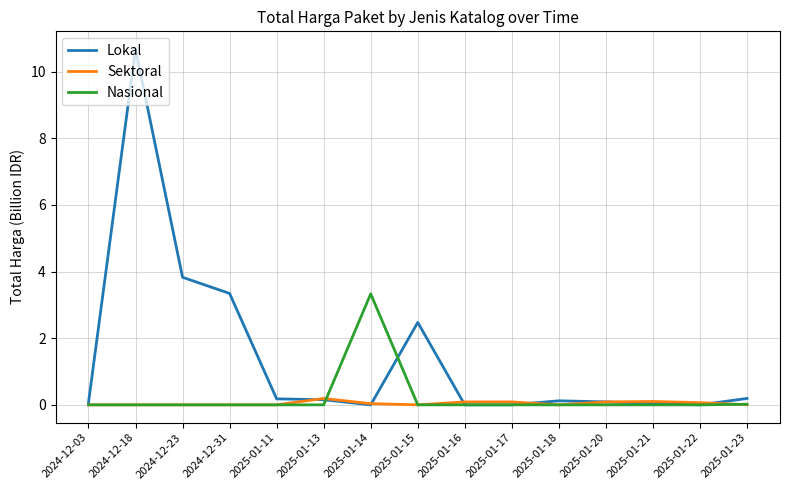

At which category does Lokal reach its first local peak?

2024-12-18